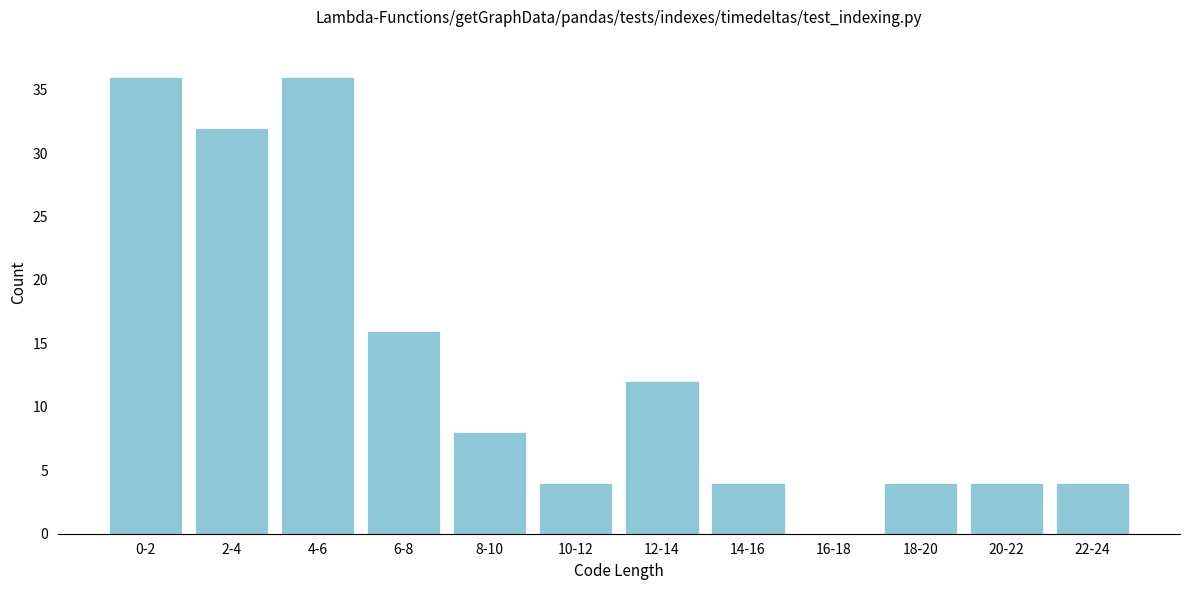

Reading left to right, list all the values displayed in this chart.

0-2=36	2-4=32	4-6=36	6-8=16	8-10=8	10-12=4	12-14=12	14-16=4	16-18=0	18-20=4	20-22=4	22-24=4